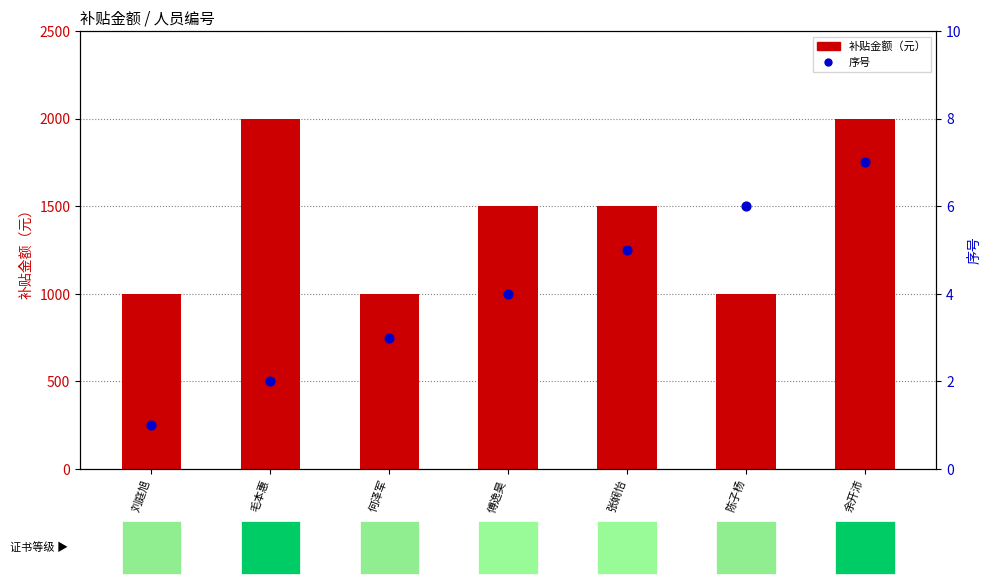

At which category is the sum across all series the highest?

余开沛